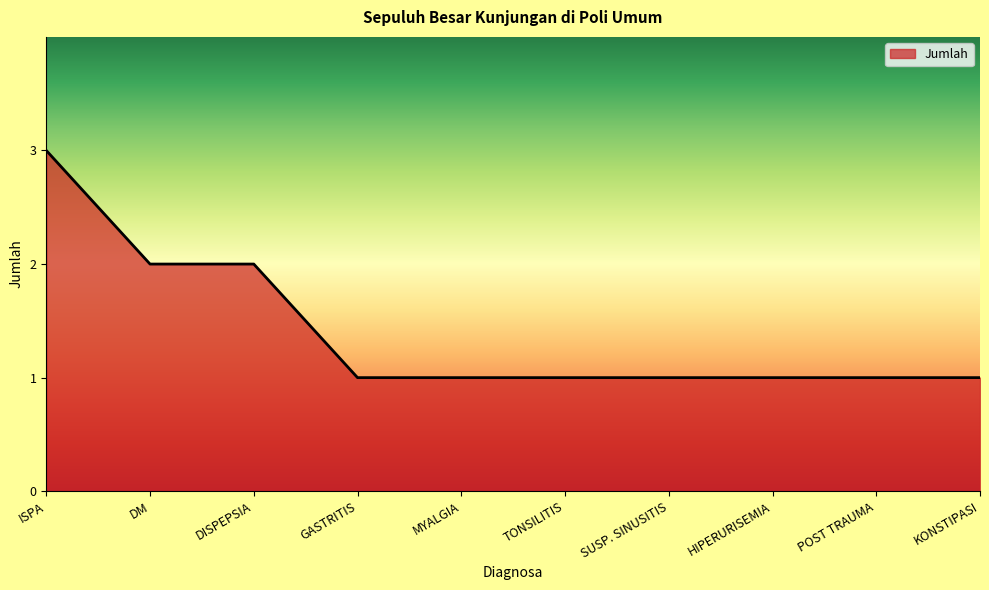

What position from the right is ISPA?

10